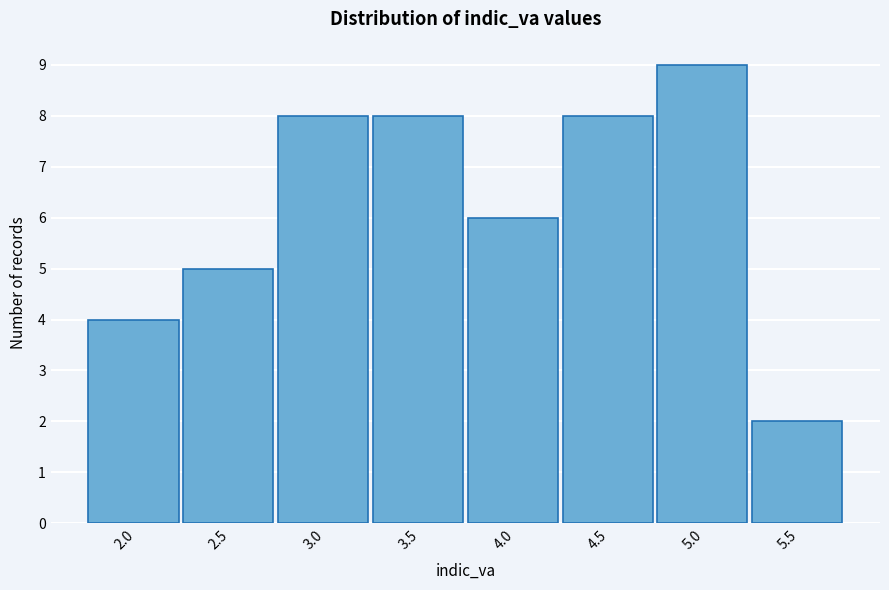

Reading left to right, transcribe all the data shown in this chart.

4	5	8	8	6	8	9	2